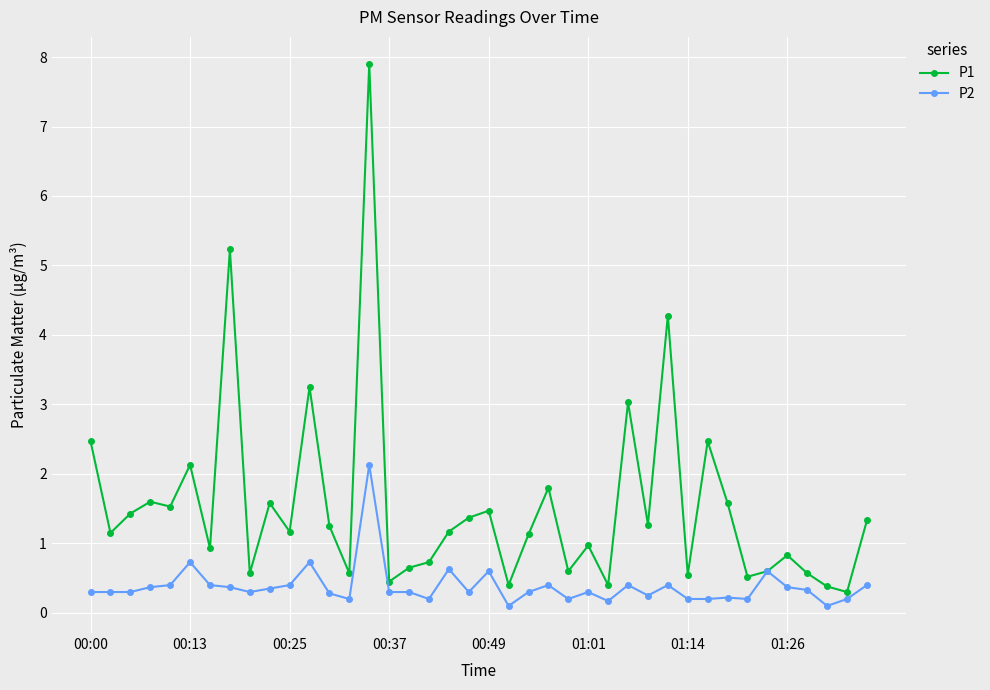

Rank the series by their maximum value, from highest to lowest.

P1, P2